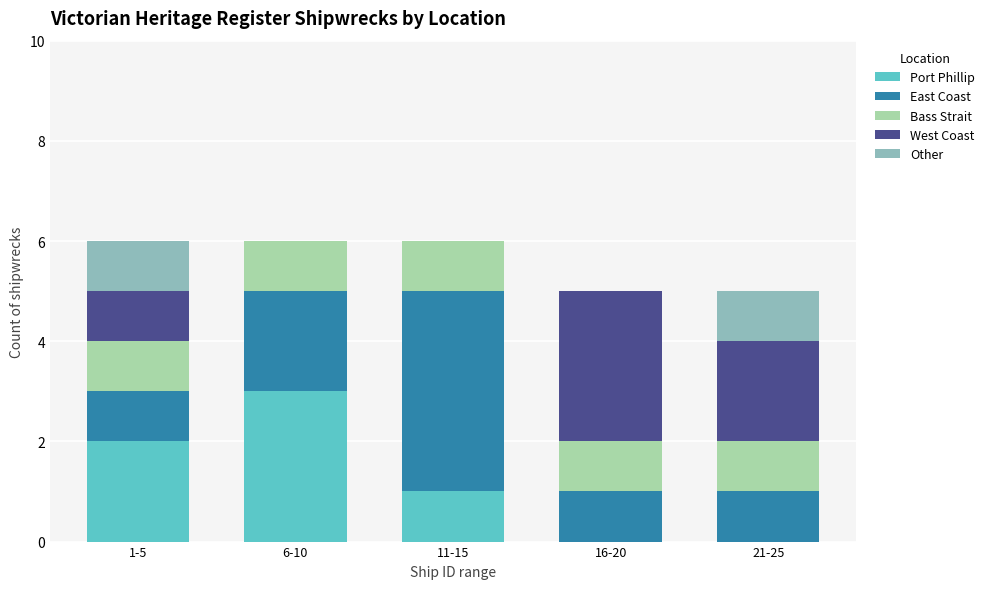

Reading left to right, list the values for the Port Phillip series.

1-5=2	6-10=3	11-15=1	16-20=0	21-25=0